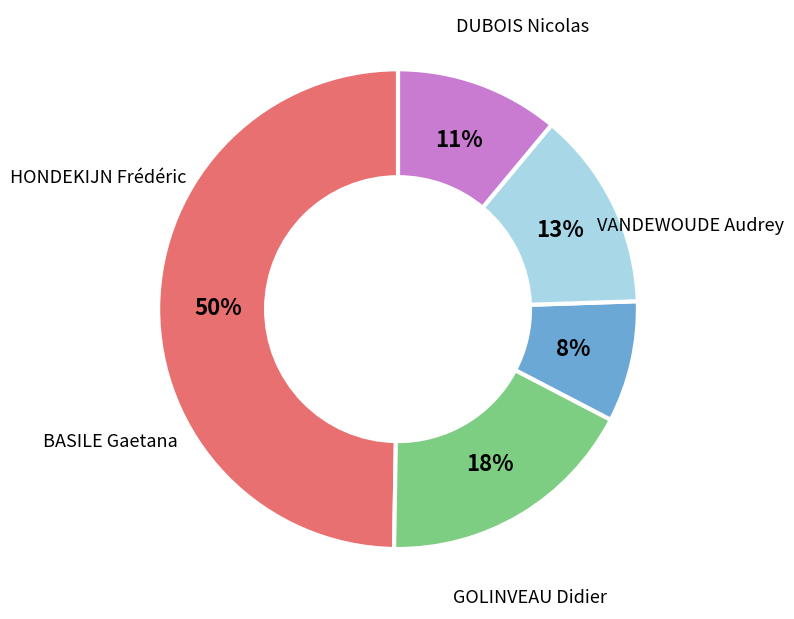

Count the number of slices in the pie.

5